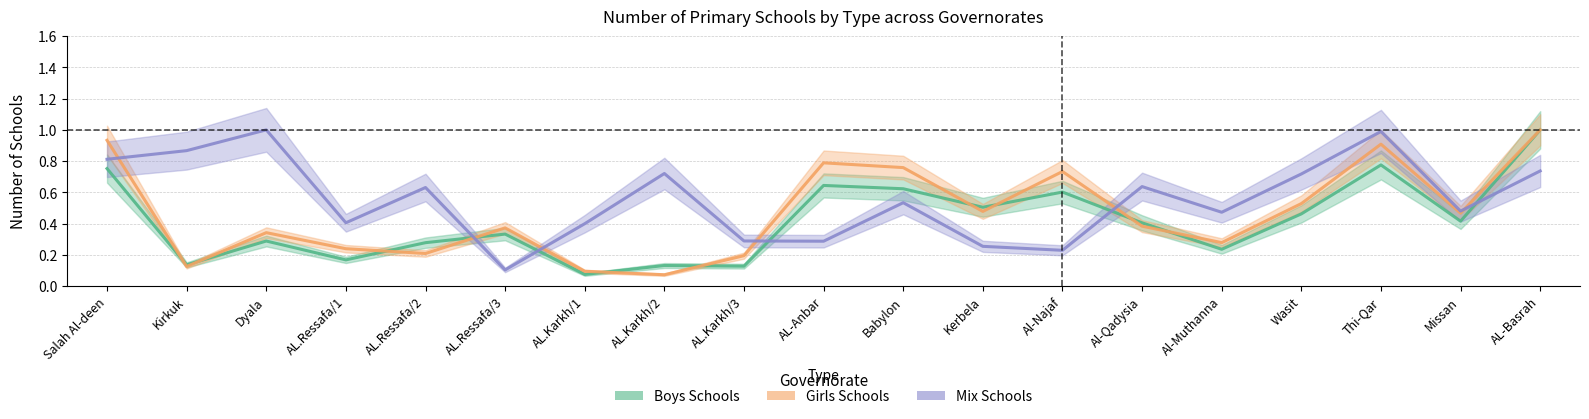

At which category is the sum across all series the highest?

AL-Basrah